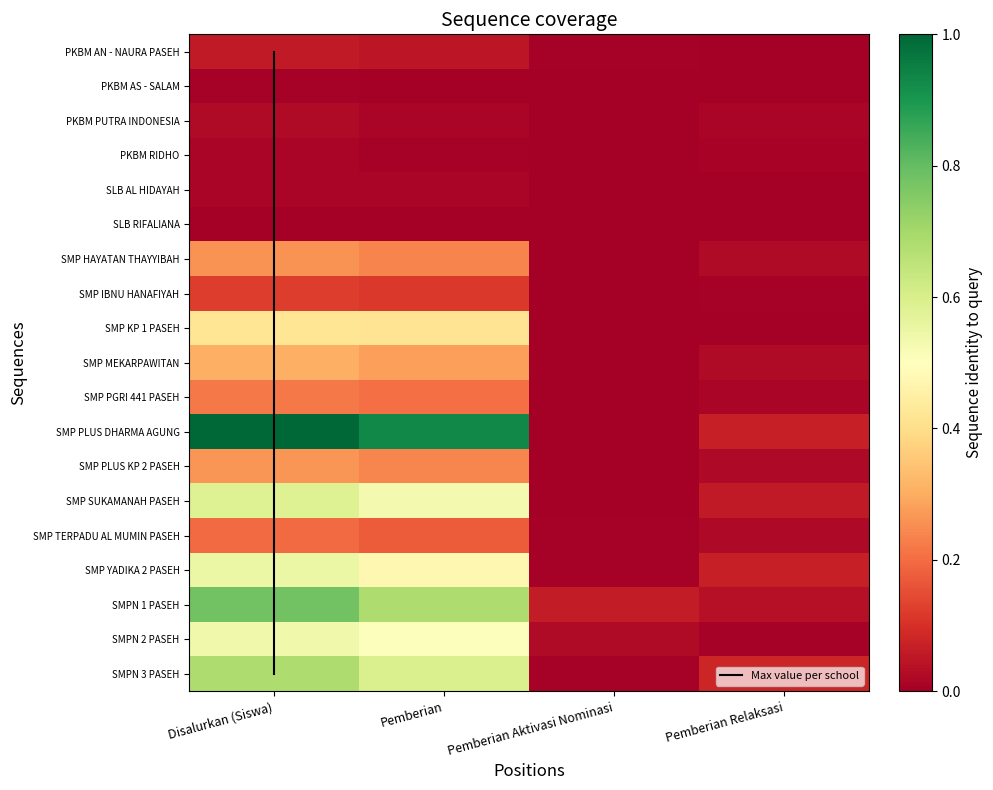

Is it true that PKBM AN - NAURA PASEH equals 0.0 at Pemberian Aktivasi Nominasi?

True